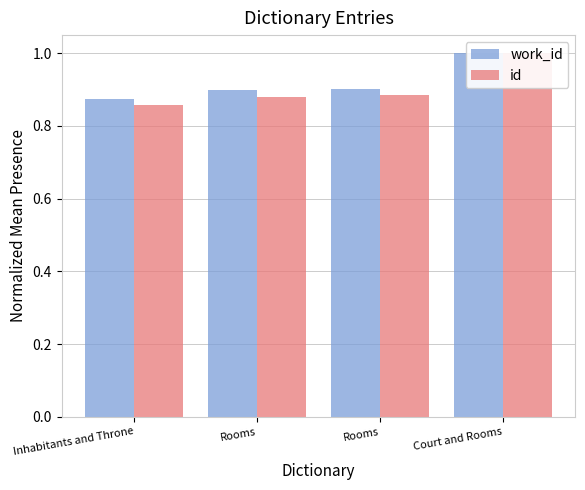

The id series shows 0.9 at Inhabitants and Throne. True or false?

True